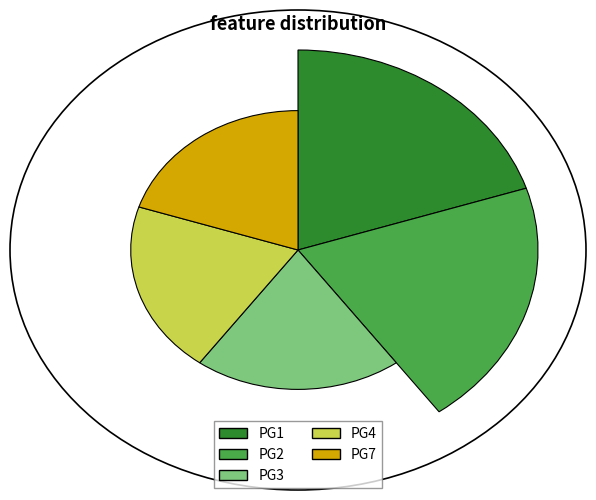

Which slice is the largest?

PG1